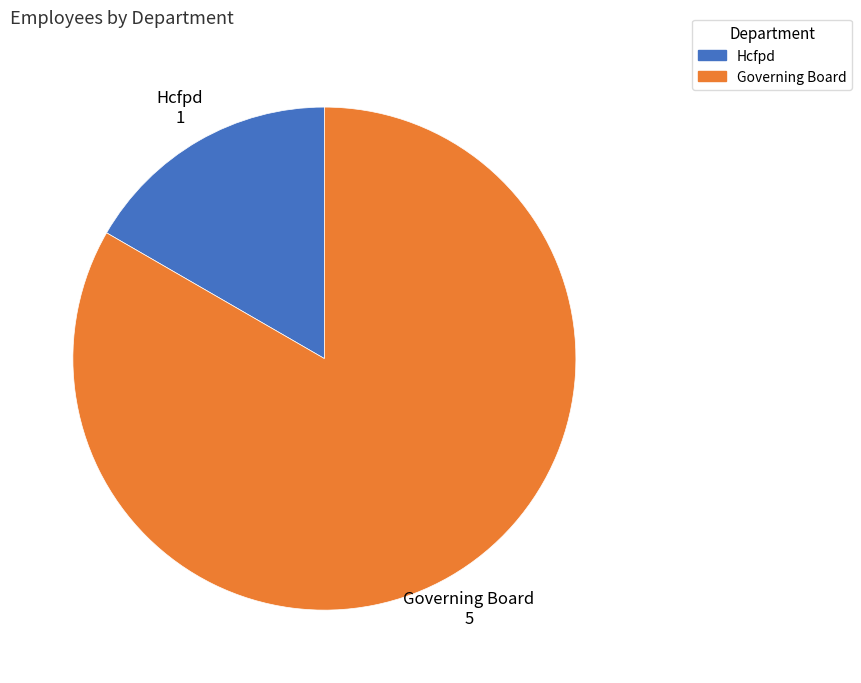

Which category has the smallest portion of the pie?

Hcfpd